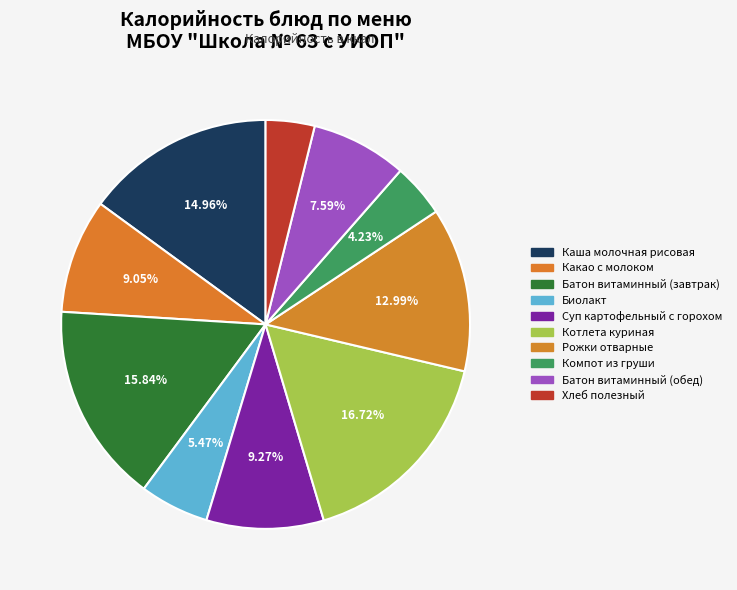

To the nearest percent, what portion does Батон витаминный (обед) represent?

8%